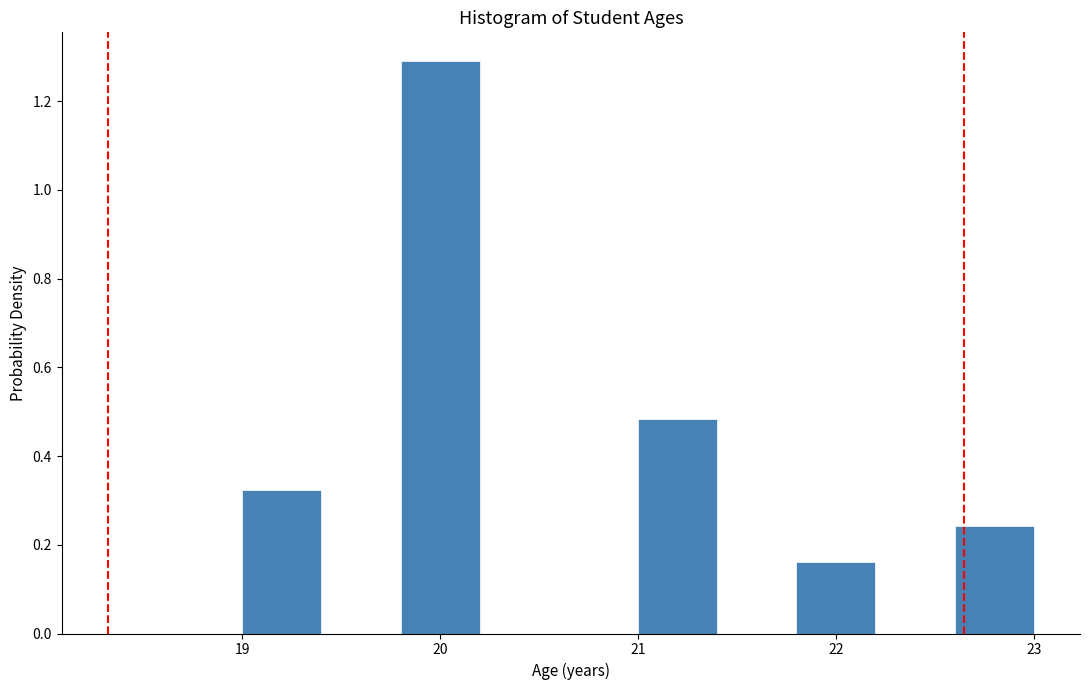

Over which range of the x-axis is the bar tallest?

19.8 to 20.2